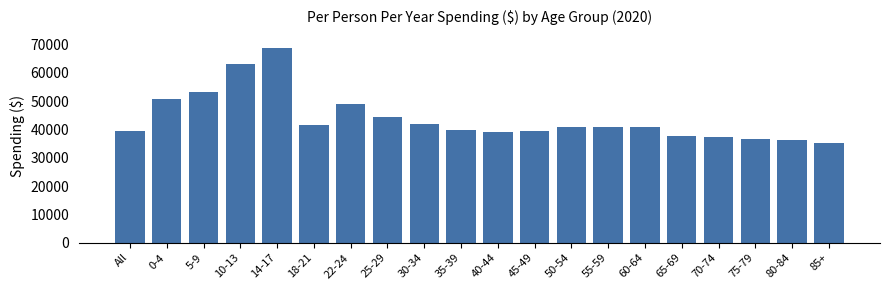

What is the label of the 10th bar from the left?

35-39